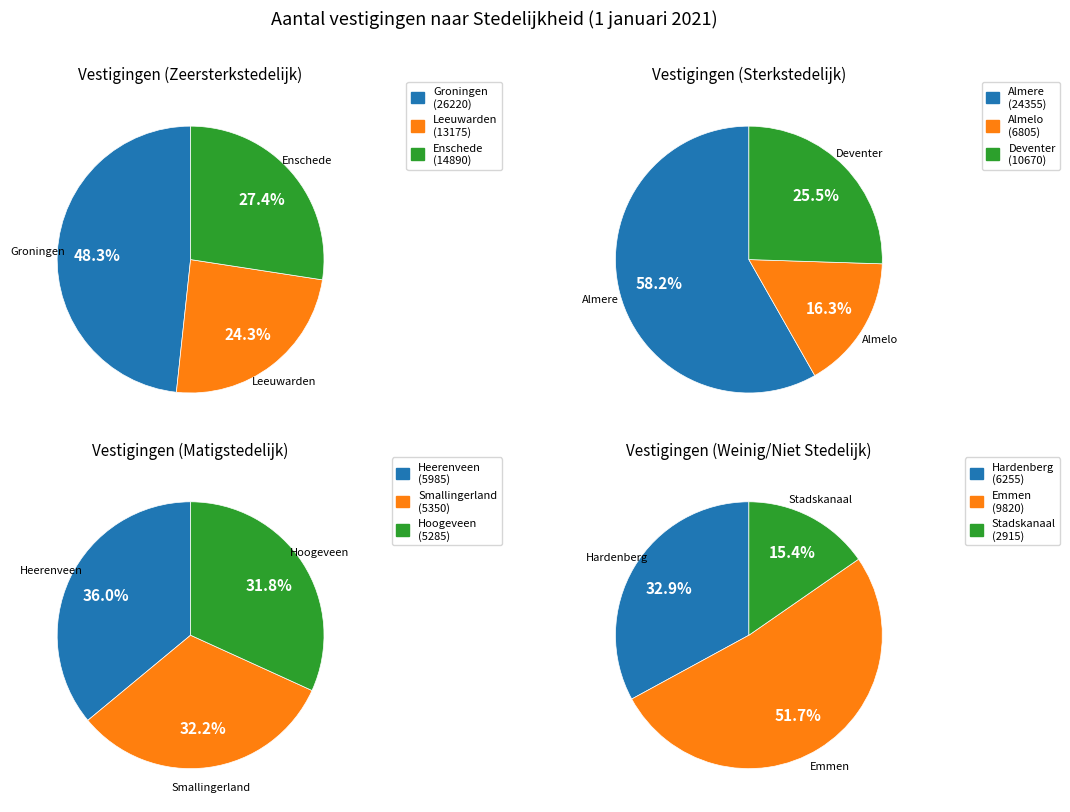

Does Sterkstedelijk account for over 50% of the chart?

No